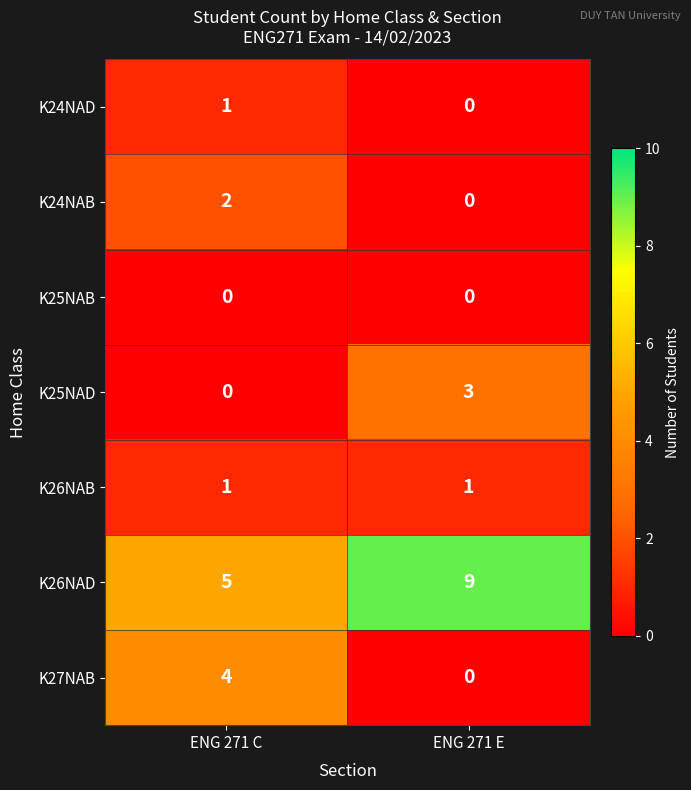

What is the difference between the K25NAD values at ENG 271 E and ENG 271 C?

3